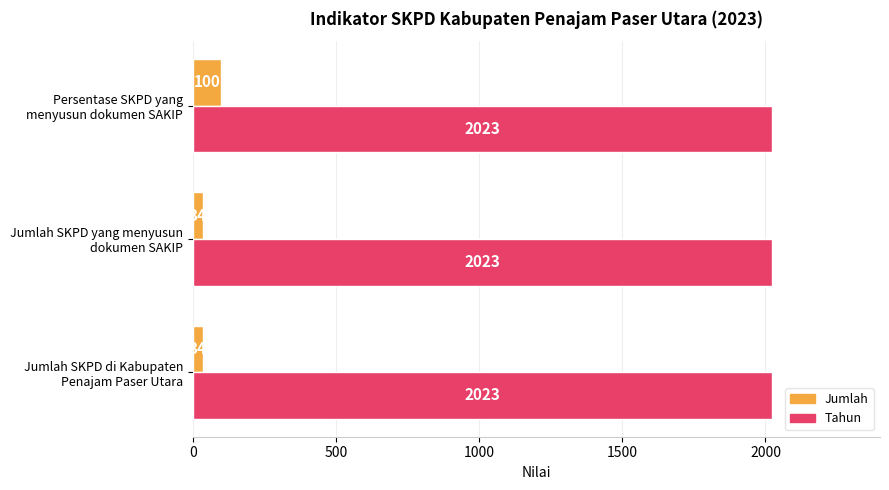

Rank the series by their maximum value, from highest to lowest.

Tahun, Jumlah